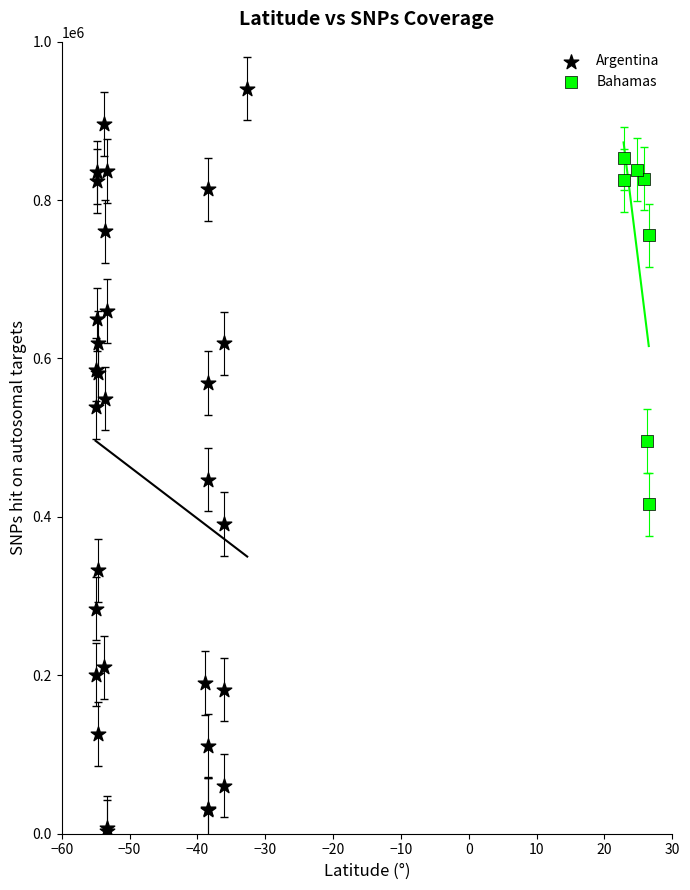

Which series contains the lowest Y value?

Argentina